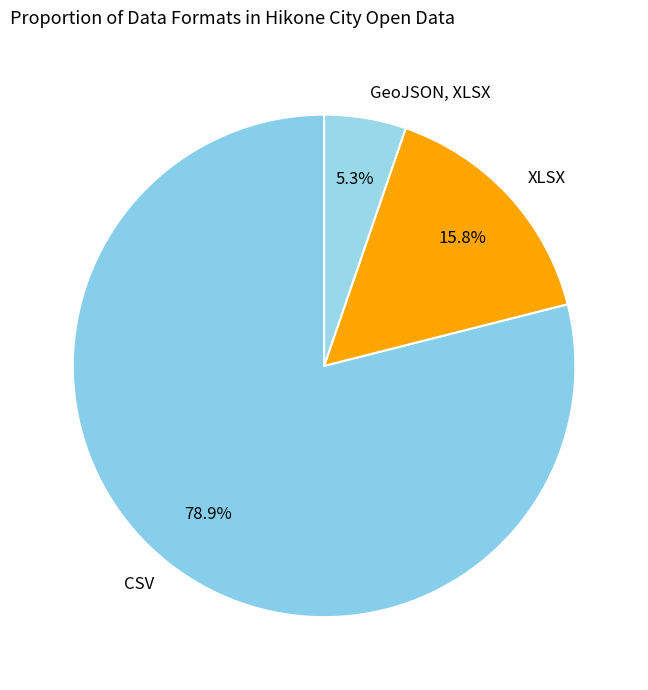

To the nearest percent, what is the difference between the XLSX and CSV slice percentages?

63%